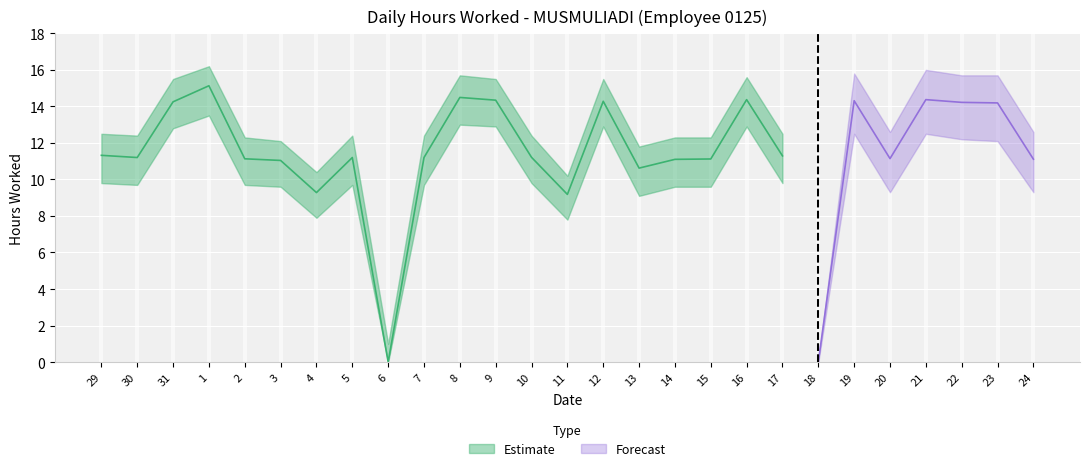

True or false: Hours Worked and Upper Bound cross at least once.

False